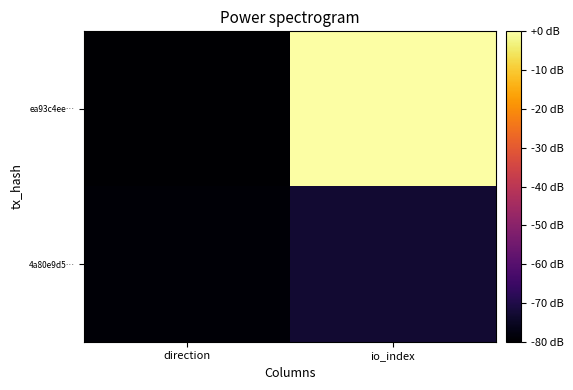

Reading right to left, extract all data points from this chart.

ea93c4ee…: io_index=0.0	direction=-80.0
4a80e9d5…: io_index=-72.9	direction=-79.2